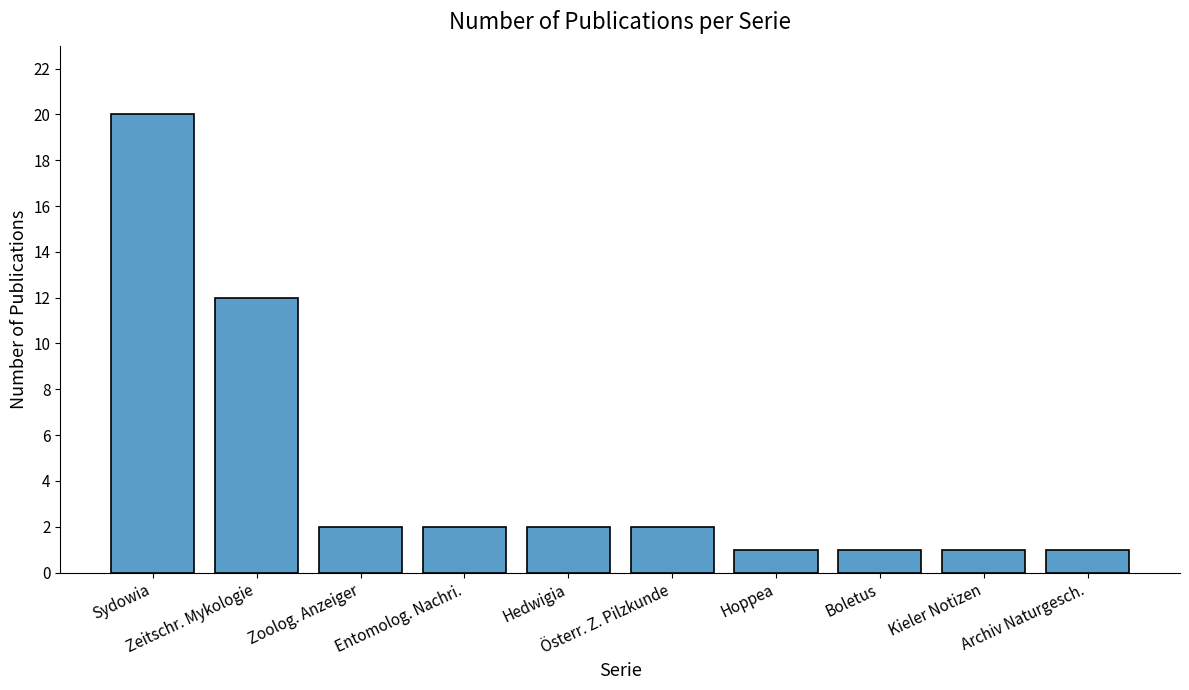

Count the number of categories in the chart.

10